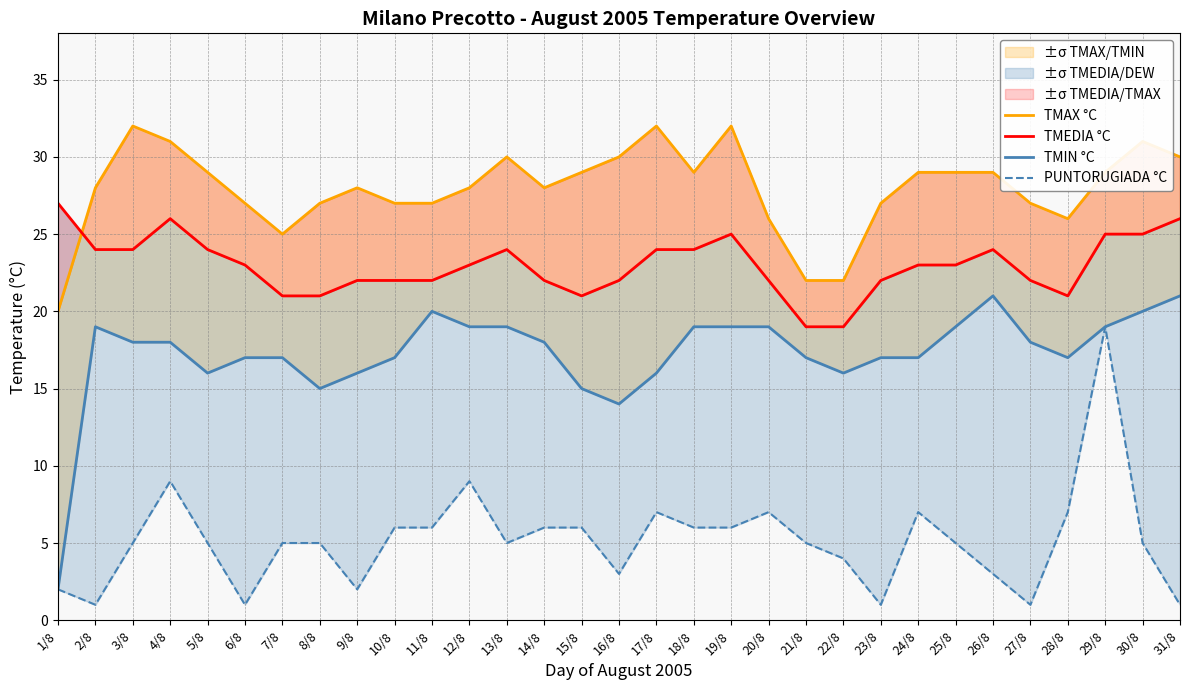

How many interior local valleys does the PUNTORUGIADA °C series have?

7